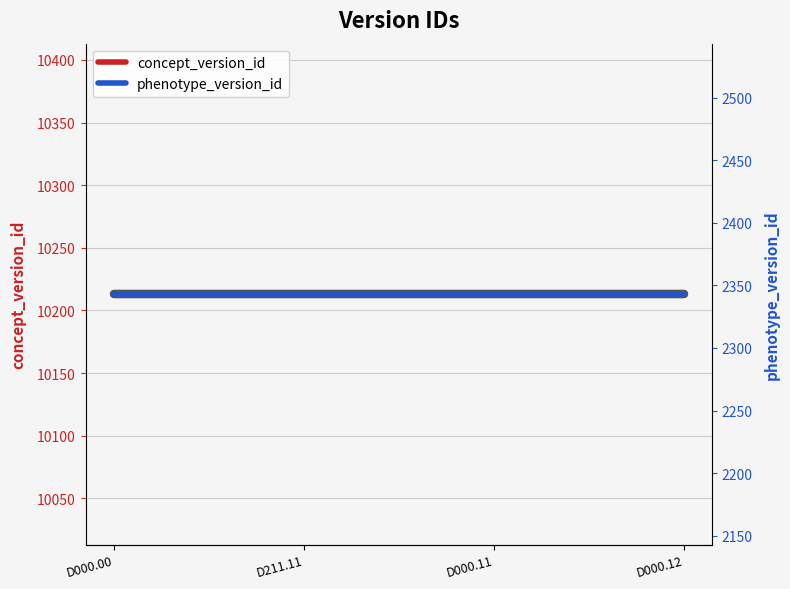

What is the label of the 4th point from the left?

D000.12